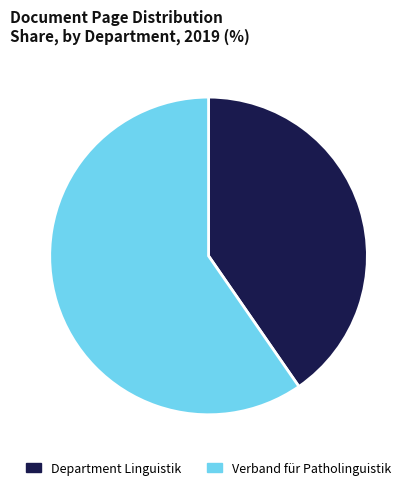

Count the number of slices in the pie.

2